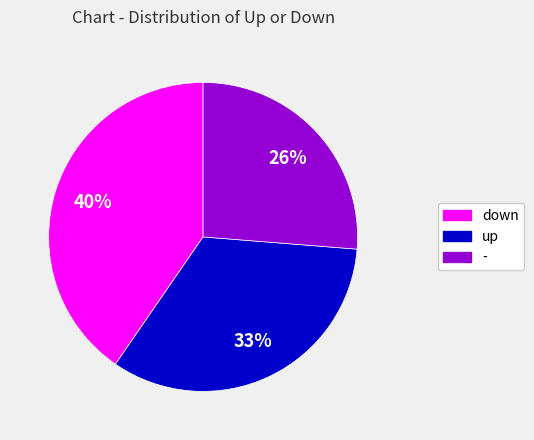

Approximately how many times larger is the value at down compared to up?

1.2